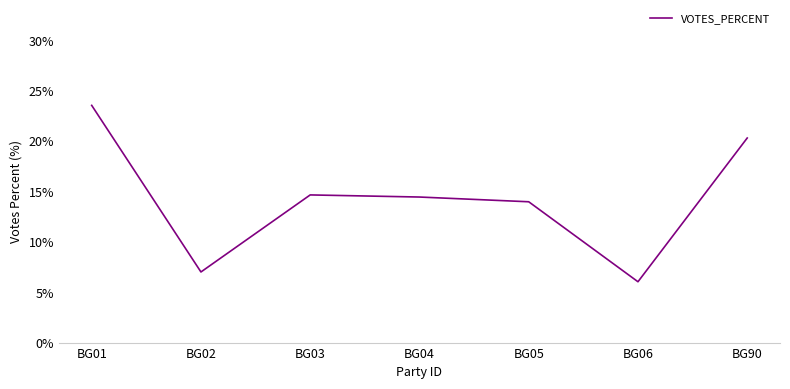

The chart shows a value of 7.0 at BG02. True or false?

True